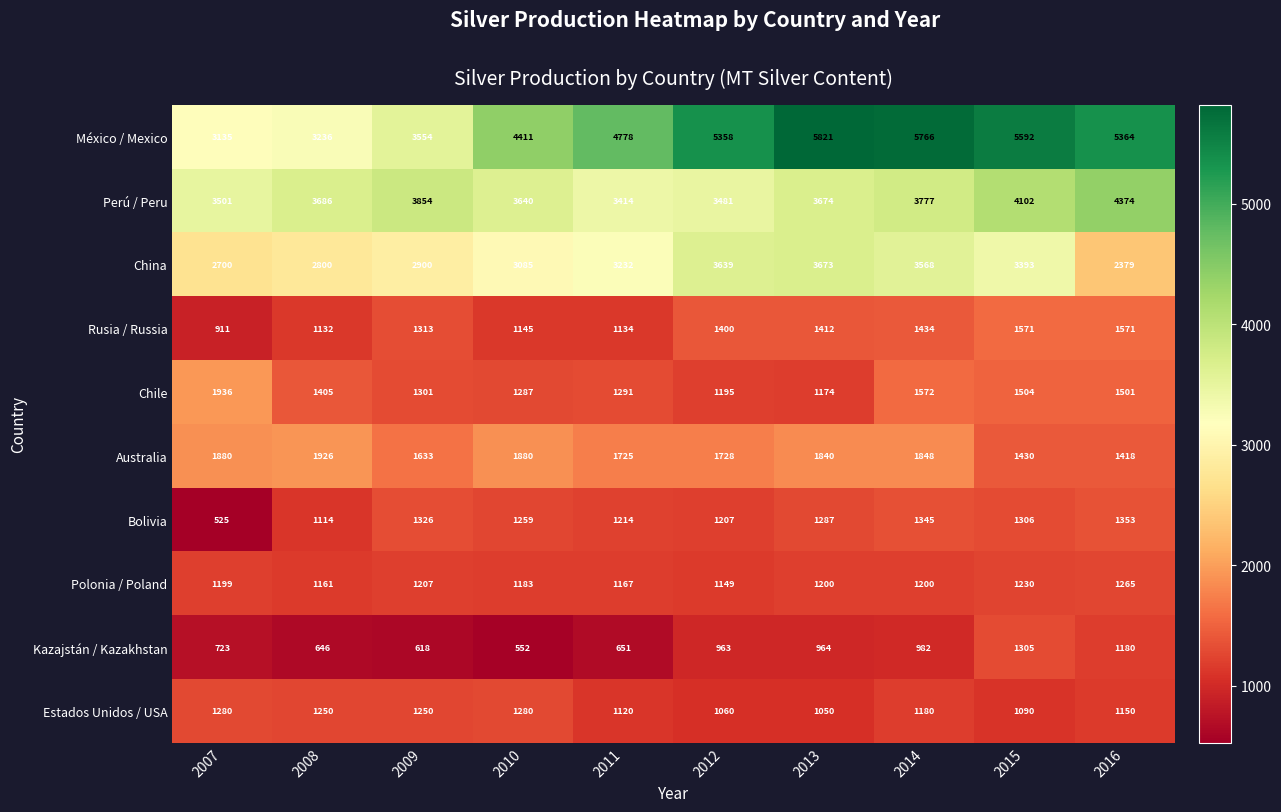

True or false: Australia has a value of 1848 at 2014.

True